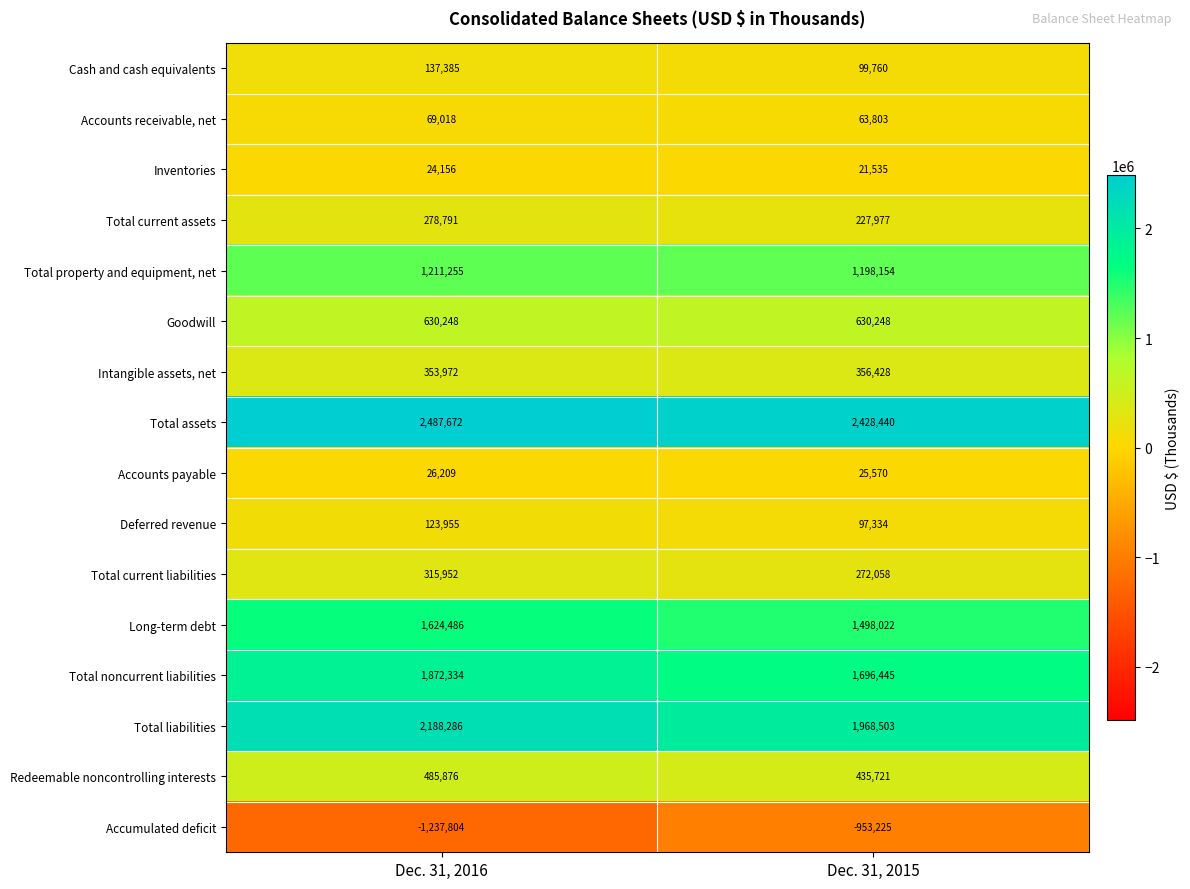

List the series in order of their peak value, highest first.

Total assets, Total liabilities, Total noncurrent liabilities, Long-term debt, Total property and equipment, net, Goodwill, Redeemable noncontrolling interests, Intangible assets, net, Total current liabilities, Total current assets, Cash and cash equivalents, Deferred revenue, Accounts receivable, net, Accounts payable, Inventories, Accumulated deficit